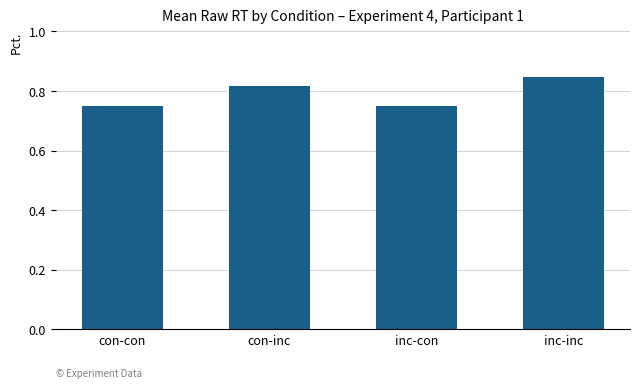

What is the label of the 2nd bar from the left?

con-inc